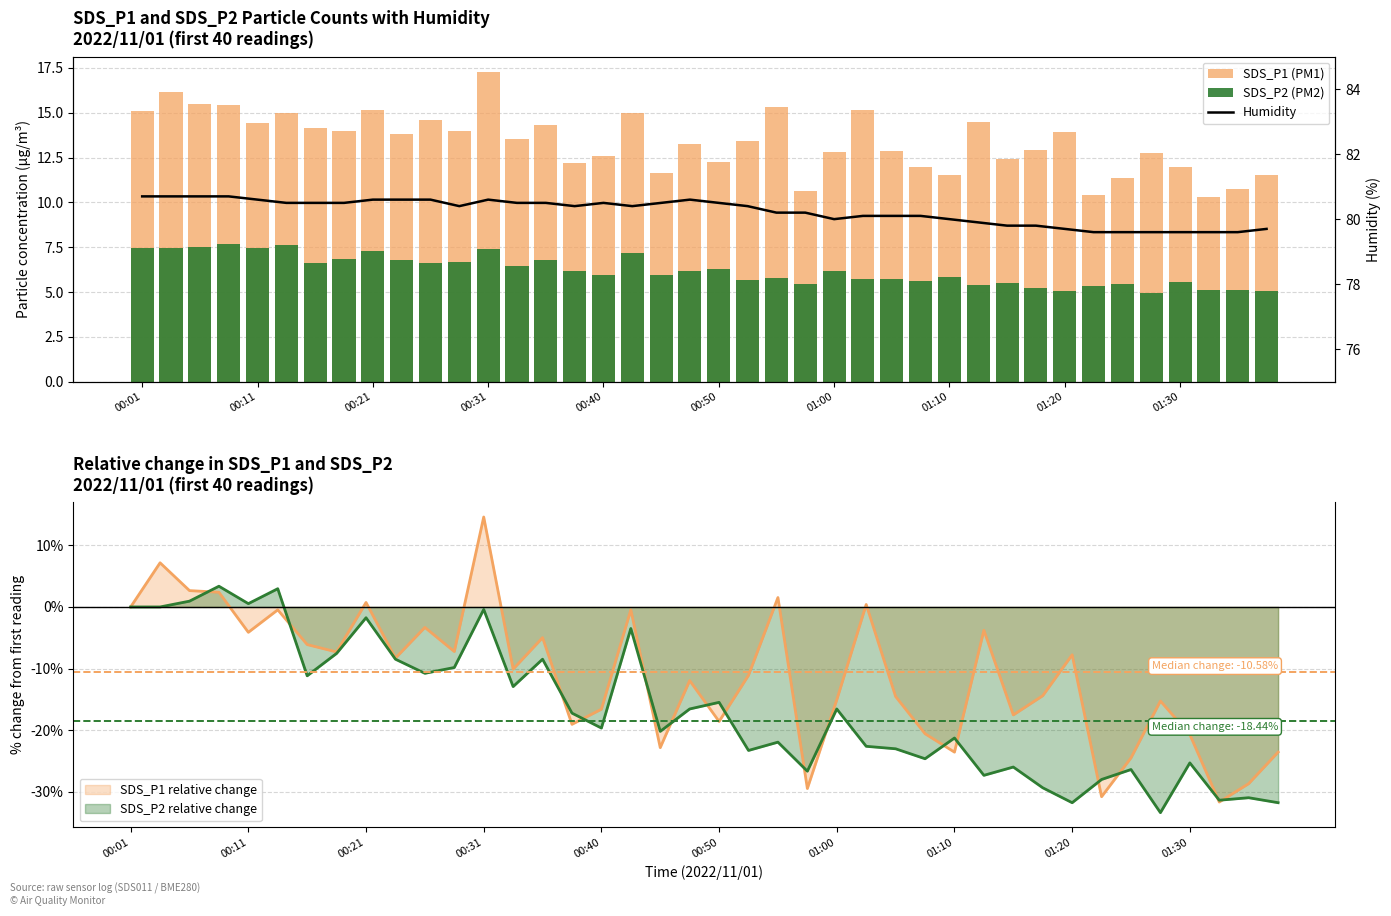

How many data points in SDS_P2 (PM2) are less than 6?

20